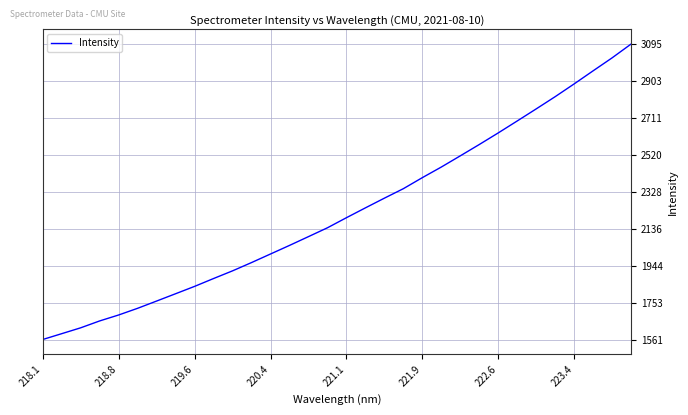

What is the smallest value displayed?

1560.9